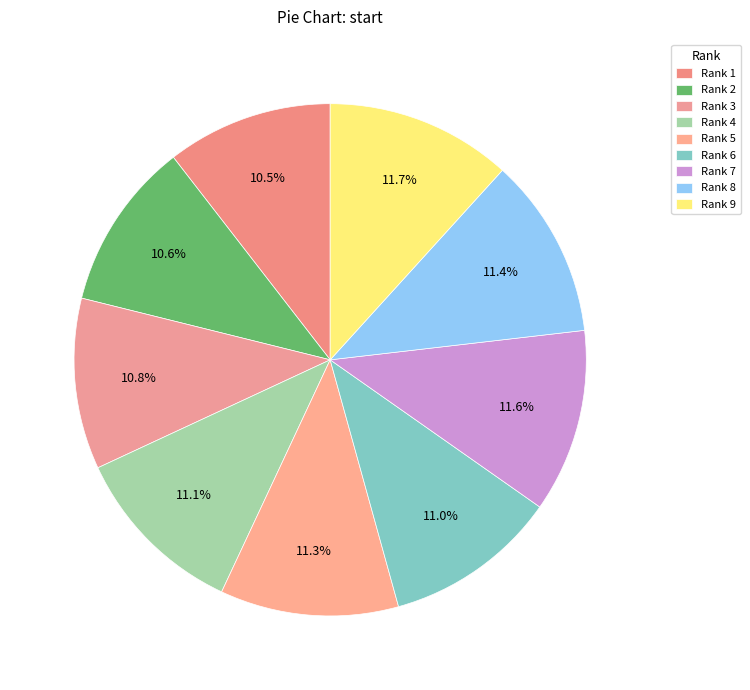

Which category has the biggest portion of the pie?

9